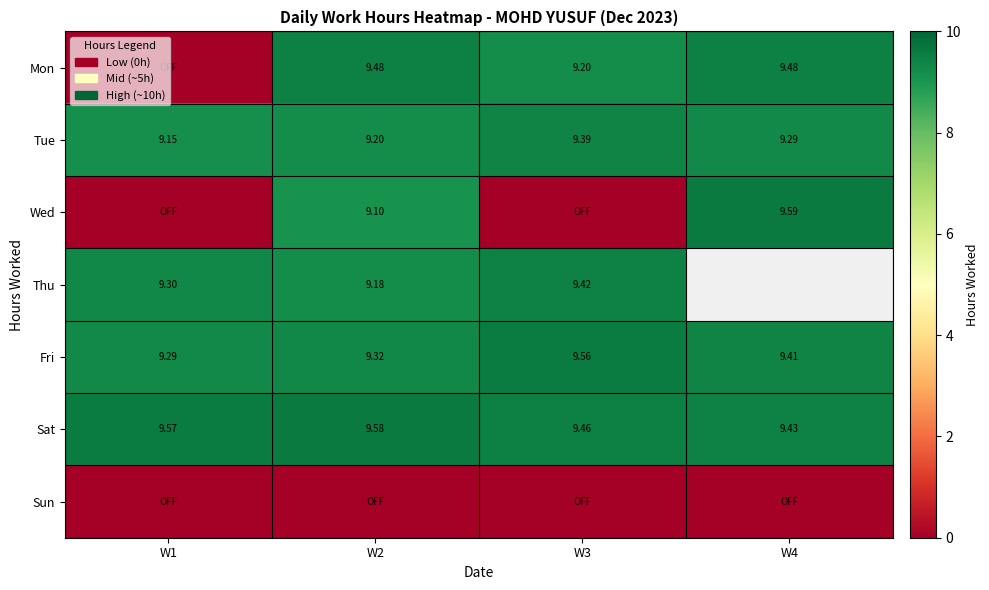

Is the value of Tue at W4 greater than the value of Wed at W2?

Yes